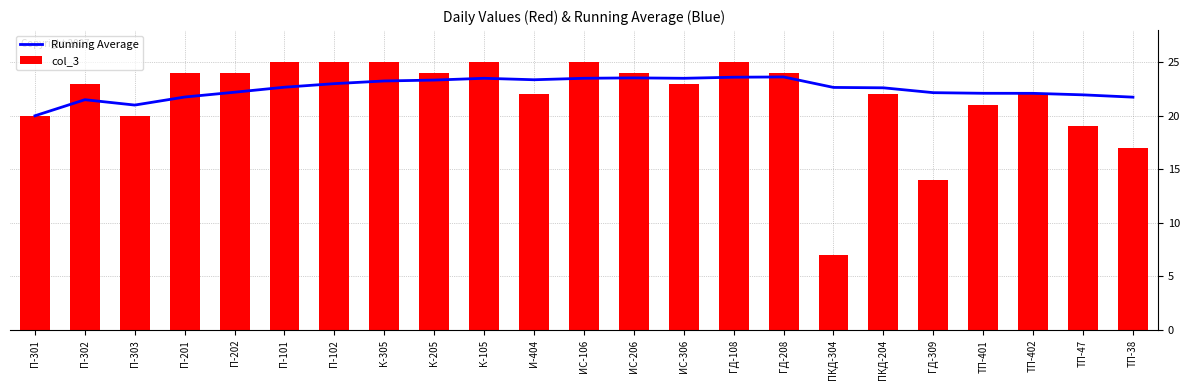

Reading right to left, extract all data points from this chart.

Running Average: 21.7	22.0	22.1	22.1	22.2	22.6	22.6	23.6	23.6	23.5	23.5	23.5	23.4	23.5	23.3	23.2	23.0	22.7	22.2	21.8	21.0	21.5	20.0
col_3: 17.0	19.0	22.0	21.0	14.0	22.0	7.0	24.0	25.0	23.0	24.0	25.0	22.0	25.0	24.0	25.0	25.0	25.0	24.0	24.0	20.0	23.0	20.0